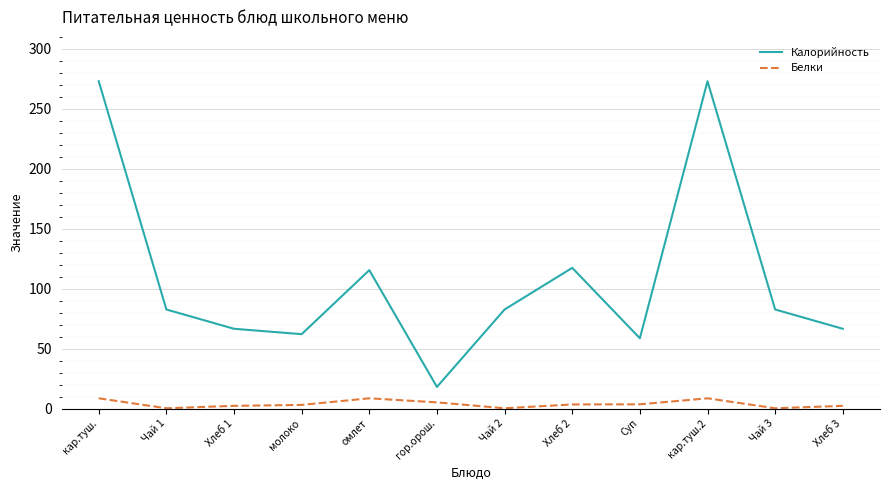

True or false: Белки and Калорийность cross at least once.

False